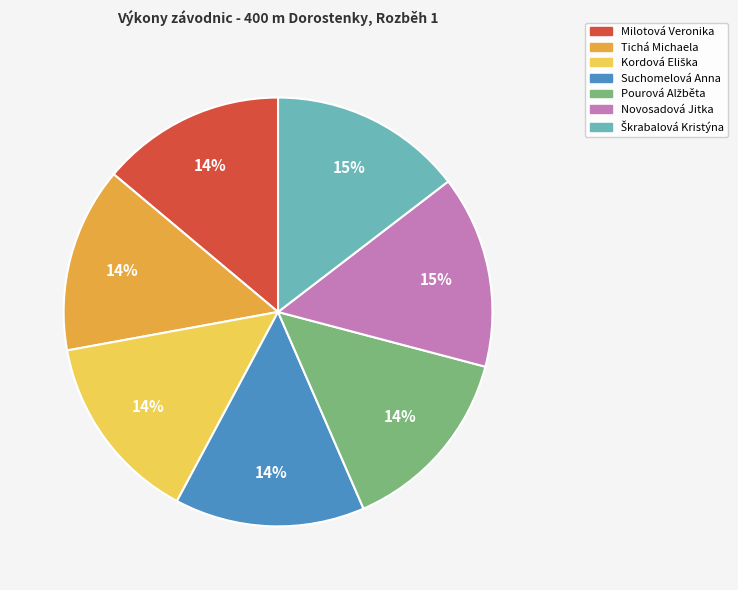

To the nearest percent, what percentage of the pie is Suchomelová Anna?

14%